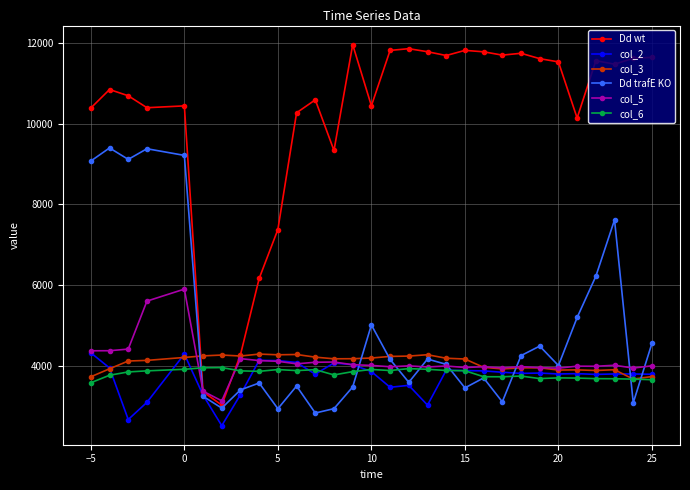

What is the value of the Dd wt point at the 20th from the left?

11816.2